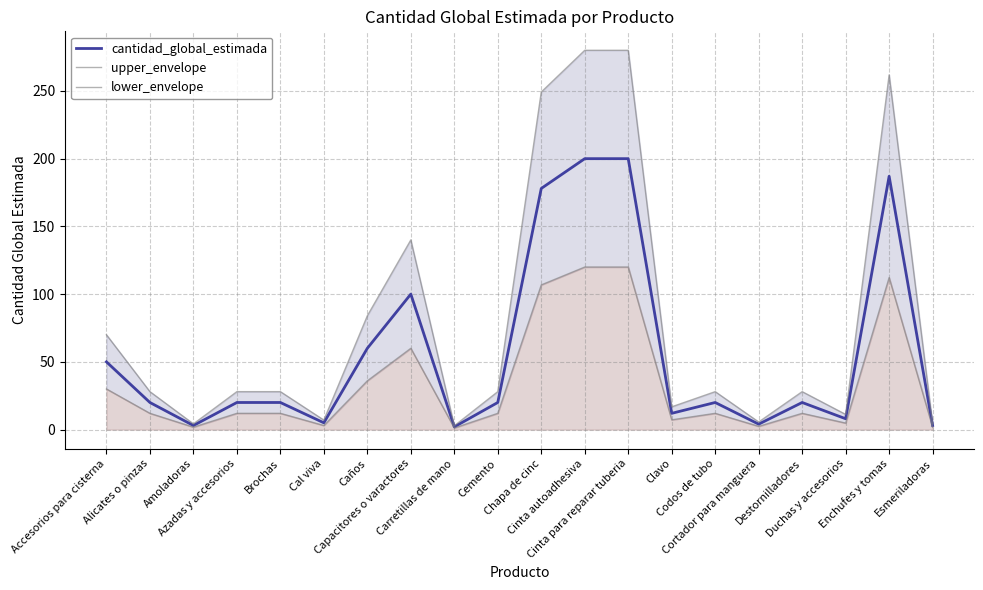

Which series has the largest total across all categories?

upper_envelope